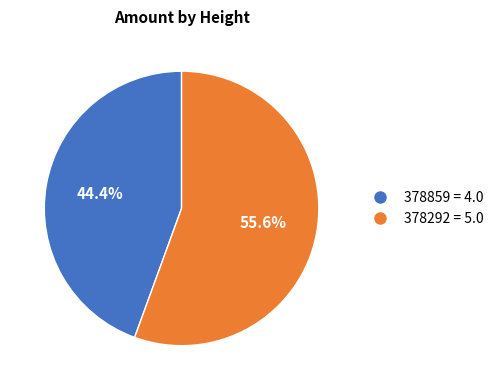

What percentage is the 378292 slice, to the nearest percent?

56%